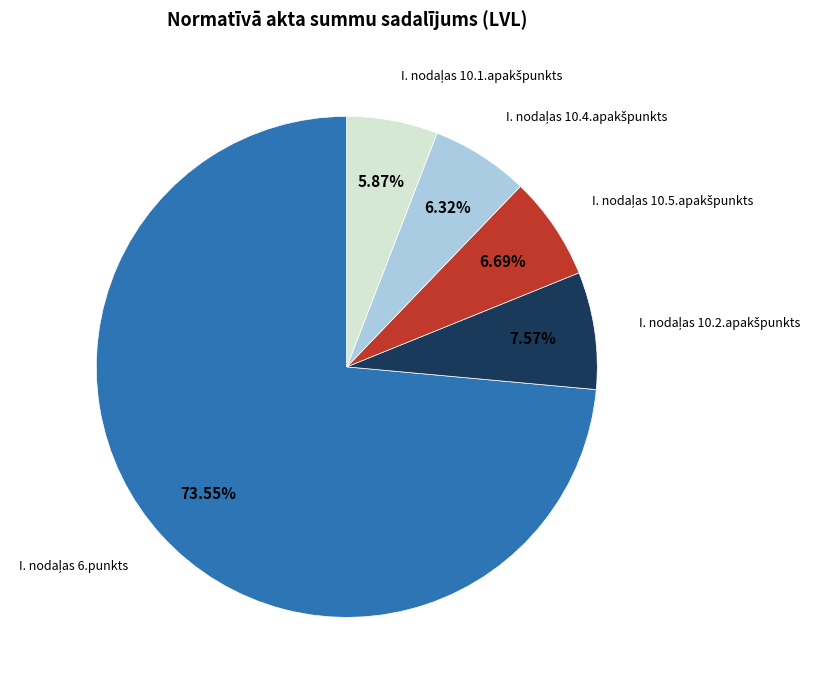

Is there a majority slice in this chart?

Yes